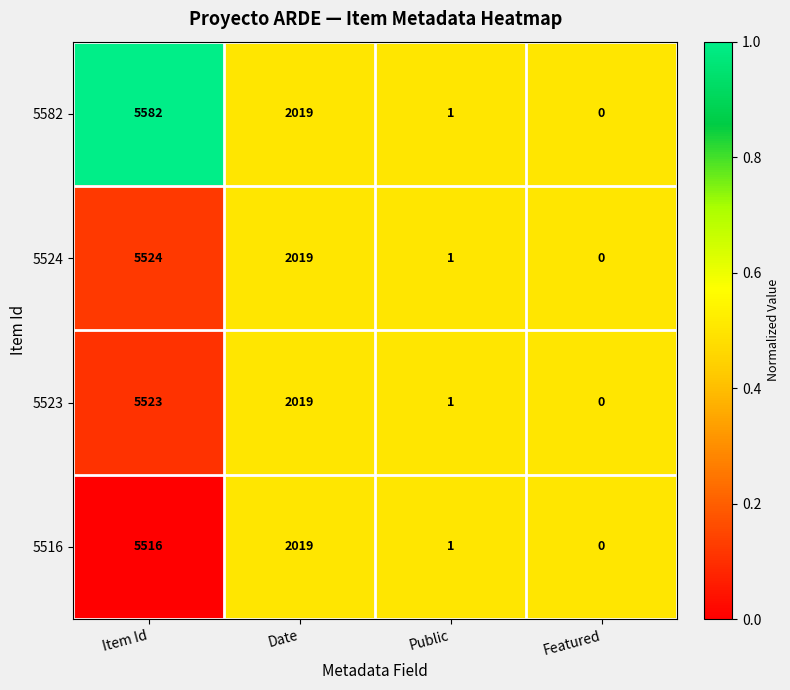

The 5516 series shows 5516 at Item Id. True or false?

True